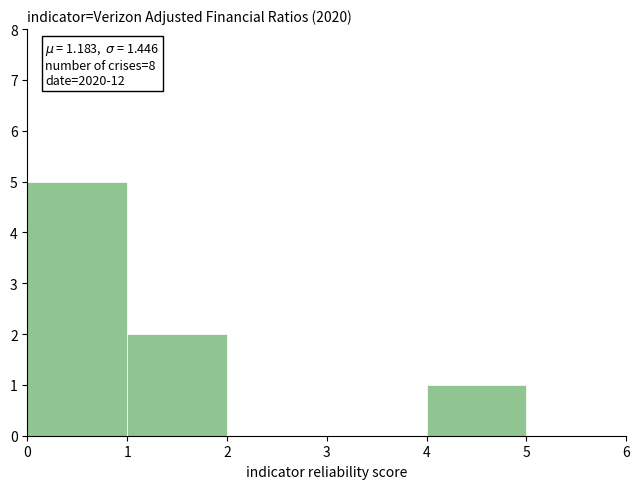

Which range on the x-axis has the tallest bar?

0 to 1